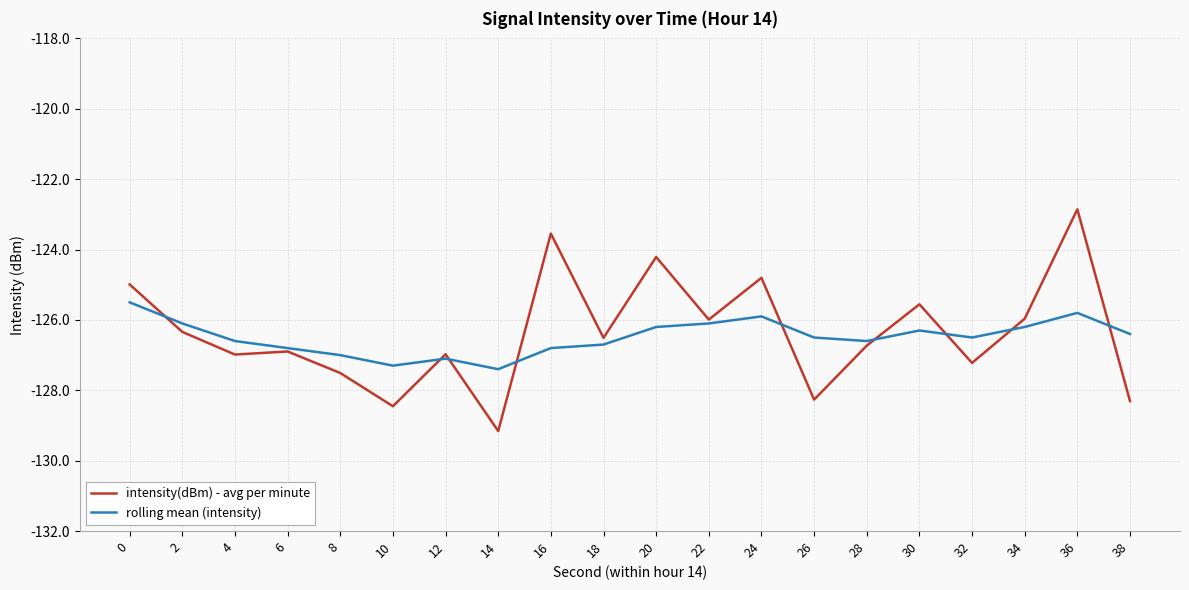

Rank the series by their maximum value, from highest to lowest.

intensity(dBm) - avg per minute, rolling mean (intensity)